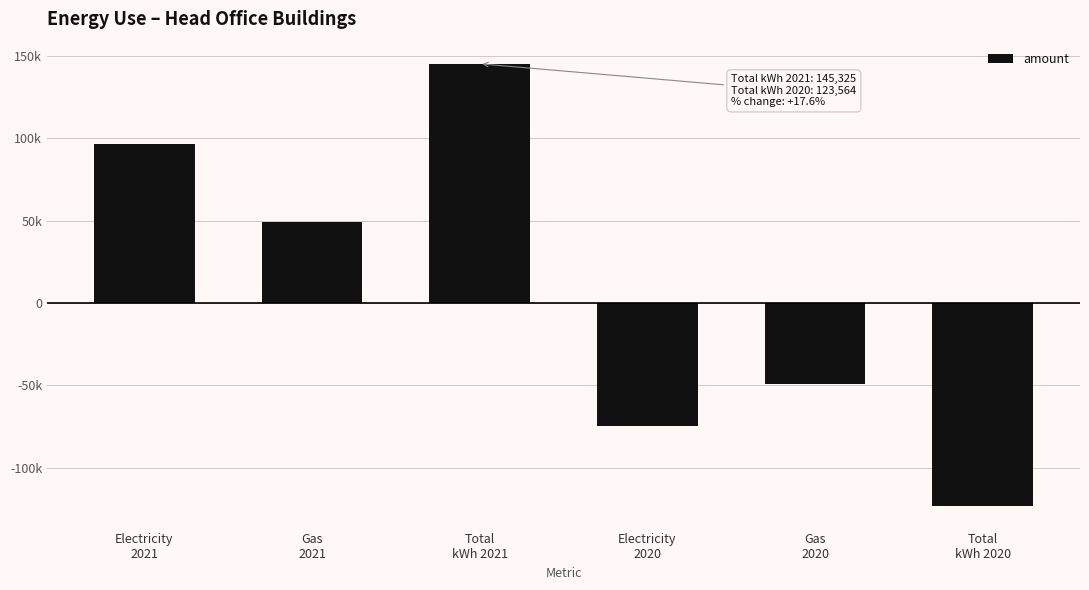

Does the chart contain any negative values?

Yes